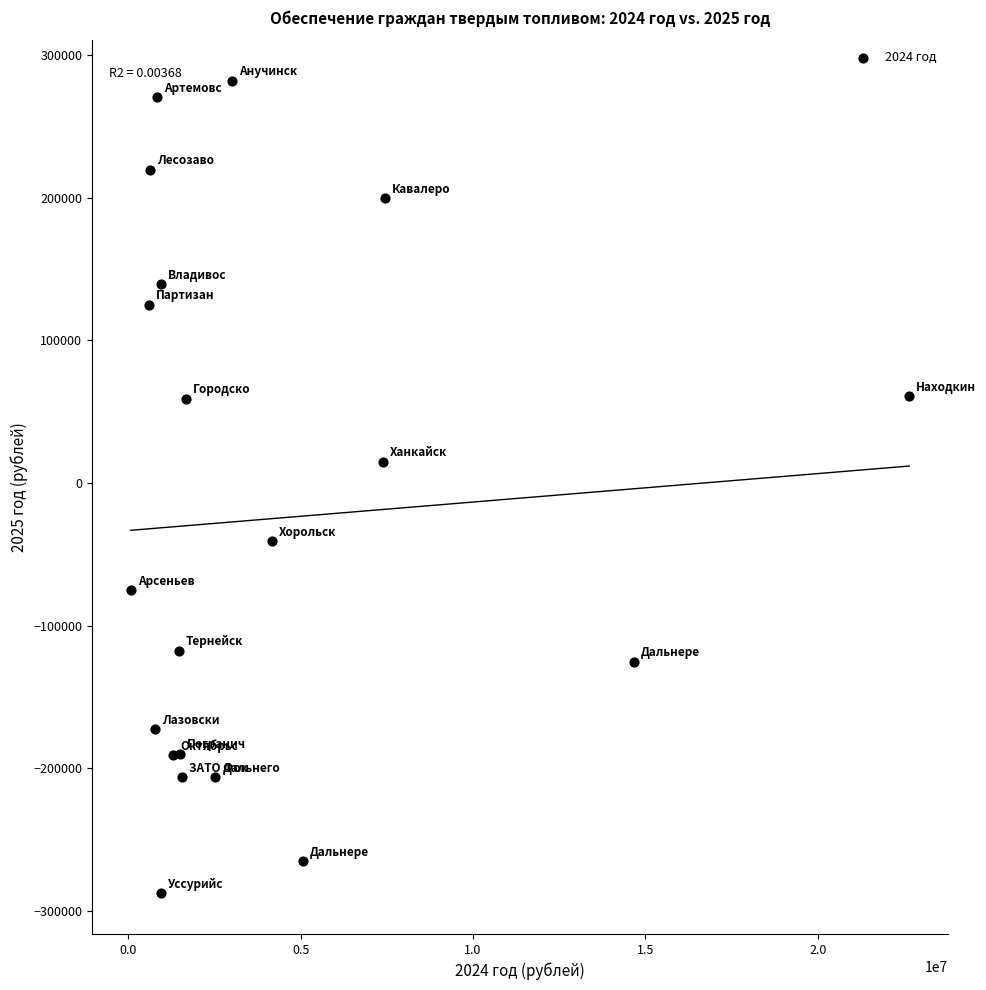

What Y value in the scatter plot is closest to -2851?

14853.9